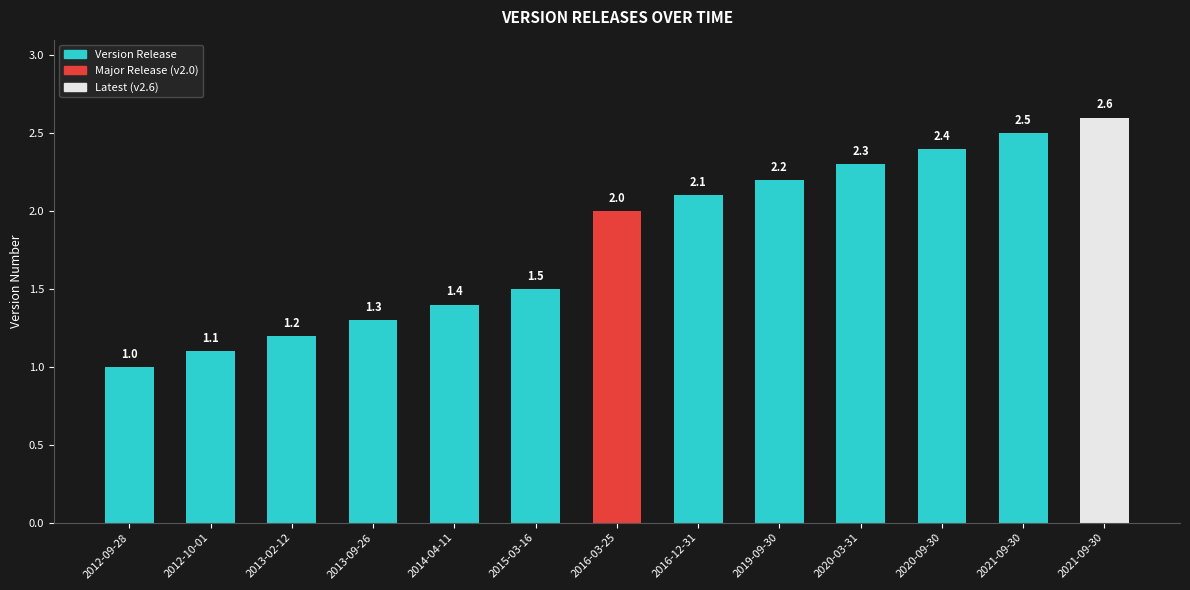

What is the value of the 6th bar from the left?

1.5